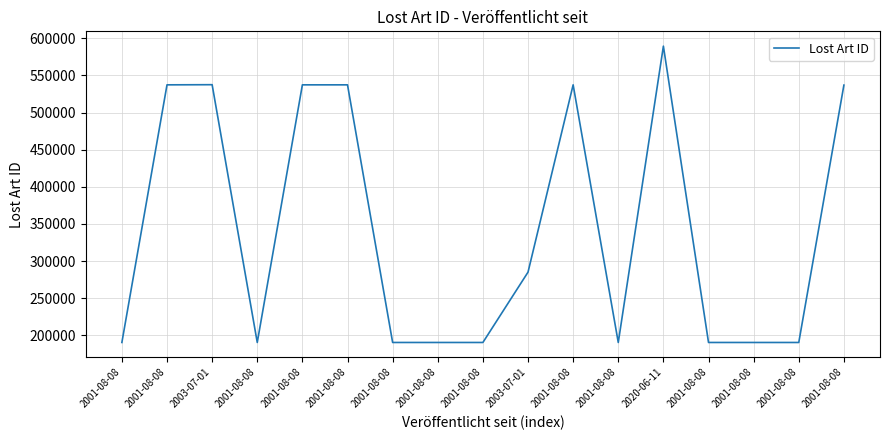

Count the number of data series in this chart.

1